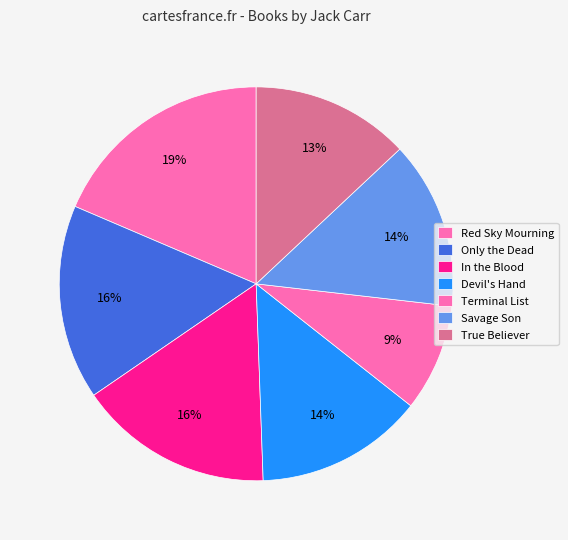

To the nearest percent, what portion does Only the Dead represent?

16%